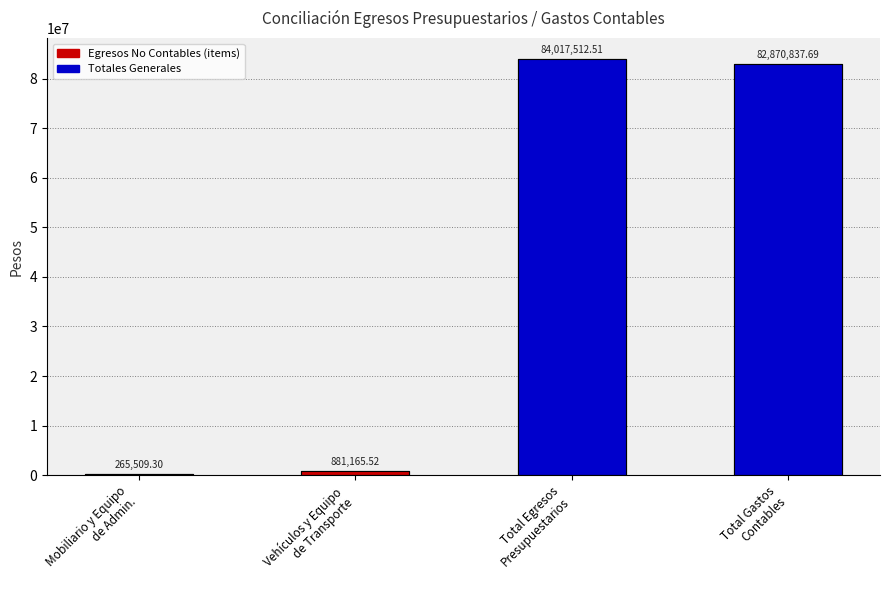

What is the average value of the Totales Generales series?

83444175.1